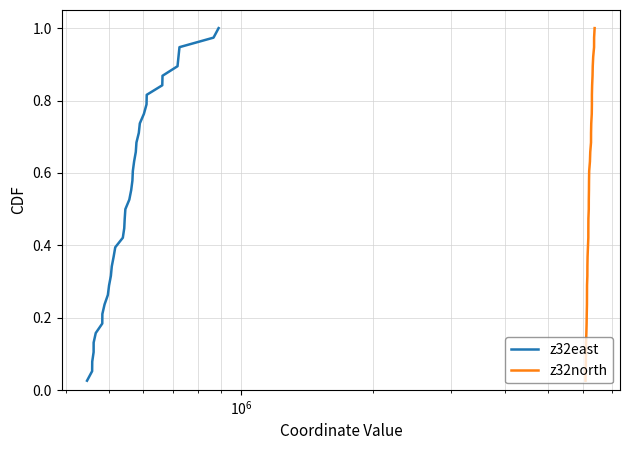

True or false: z32east and z32north intersect in this chart.

False